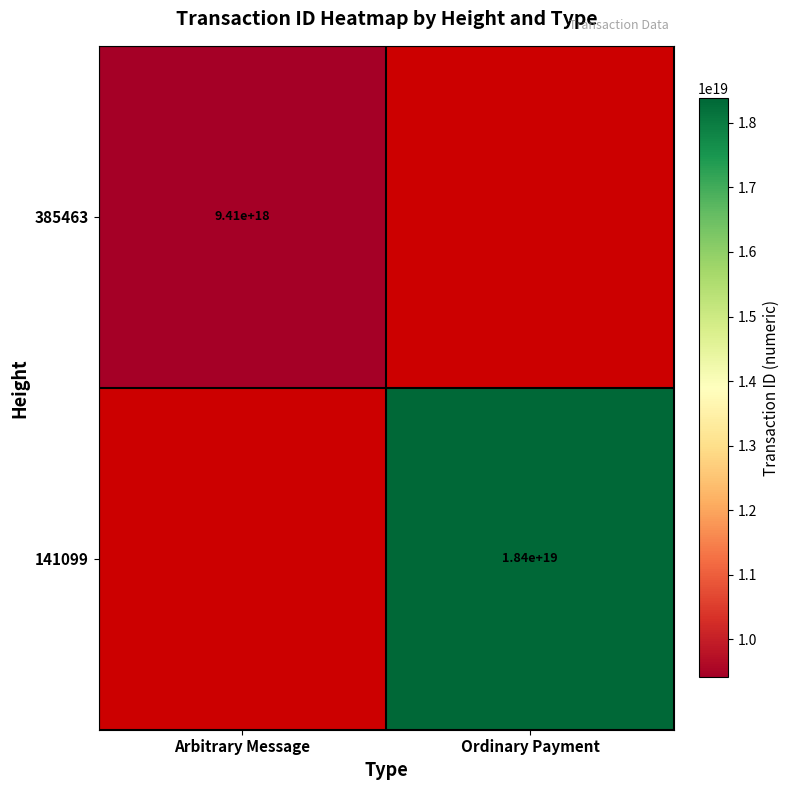

Is the value of 385463 at Arbitrary Message greater than the value of 141099 at Ordinary Payment?

No